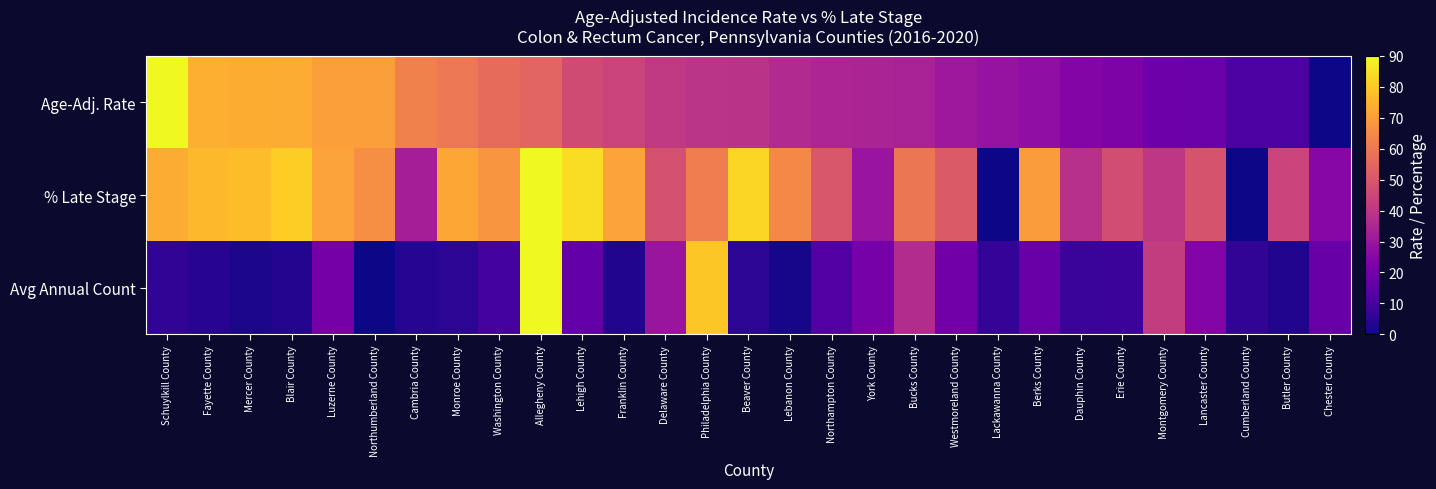

Reading left to right, what are all the values shown in this chart?

Age-Adj. Rate: Schuylkill County=90.0	Fayette County=74.1	Mercer County=73.7	Blair County=73.5	Luzerne County=70.2	Northumberland County=70.0	Cambria County=62.5	Monroe County=59.5	Washington County=56.5	Allegheny County=54.3	Lehigh County=46.6	Franklin County=44.2	Delaware County=40.8	Philadelphia County=39.1	Beaver County=38.9	Lebanon County=36.1	Northampton County=34.6	York County=34.4	Bucks County=33.7	Westmoreland County=30.5	Lackawanna County=28.6	Berks County=27.3	Dauphin County=24.1	Erie County=22.8	Montgomery County=18.7	Lancaster County=18.3	Cumberland County=11.4	Butler County=11.4	Chester County=0.0
% Late Stage: Schuylkill County=73.4	Fayette County=76.6	Mercer County=77.2	Blair County=81.1	Luzerne County=70.9	Northumberland County=65.7	Cambria County=32.6	Monroe County=72.1	Washington County=67.7	Allegheny County=90.0	Lehigh County=84.3	Franklin County=70.9	Delaware County=48.5	Philadelphia County=61.3	Beaver County=82.3	Lebanon County=64.5	Northampton County=50.4	York County=29.4	Bucks County=59.4	Westmoreland County=51.1	Lackawanna County=0.0	Berks County=69.6	Dauphin County=38.3	Erie County=47.2	Montgomery County=40.2	Lancaster County=49.1	Cumberland County=0.0	Butler County=44.0	Chester County=24.9
Avg Annual Count: Schuylkill County=5.9	Fayette County=4.1	Mercer County=2.1	Blair County=3.3	Luzerne County=20.6	Northumberland County=0.0	Cambria County=3.9	Monroe County=4.6	Washington County=9.5	Allegheny County=90.0	Lehigh County=16.7	Franklin County=2.8	Delaware County=29.8	Philadelphia County=79.5	Beaver County=4.6	Lebanon County=1.3	Northampton County=12.9	York County=21.1	Bucks County=36.8	Westmoreland County=19.8	Lackawanna County=6.2	Berks County=17.7	Dauphin County=7.7	Erie County=8.0	Montgomery County=41.9	Lancaster County=23.7	Cumberland County=5.9	Butler County=2.8	Chester County=17.5